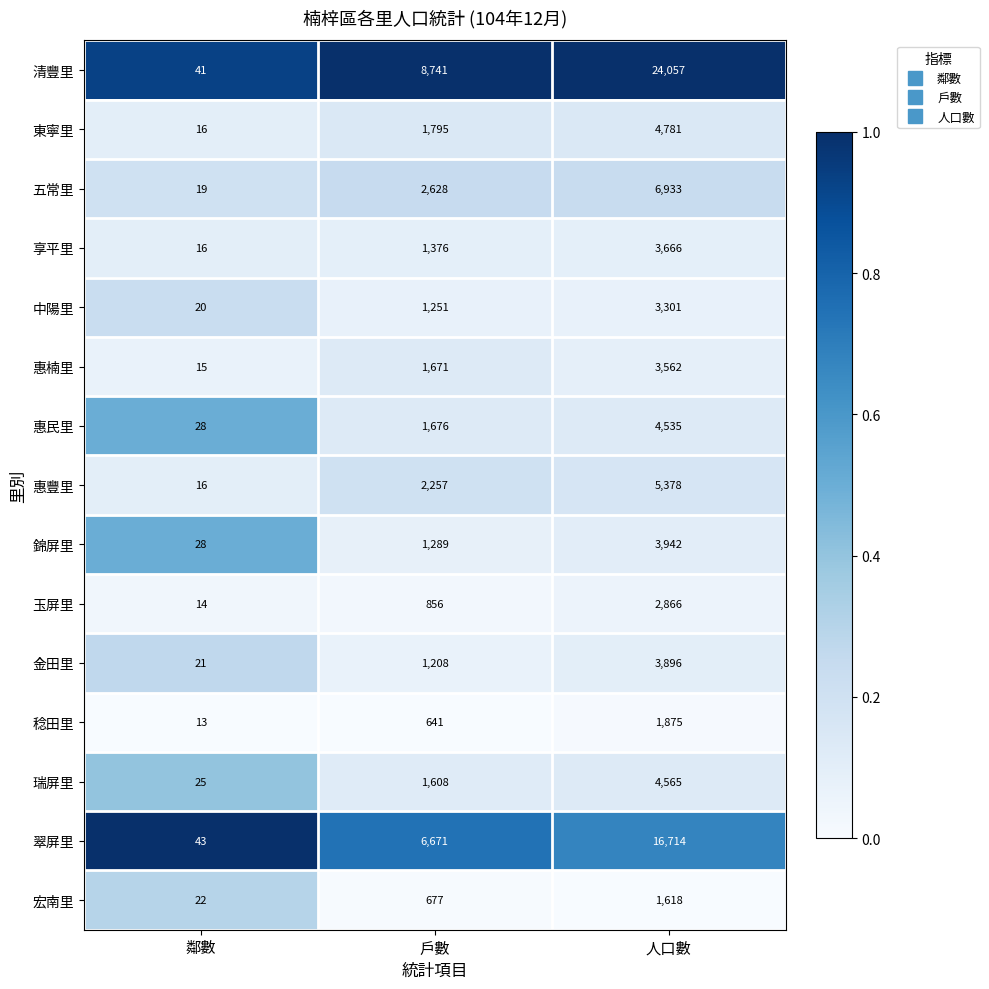

Rank the series at 人口數 from highest to lowest value.

清豐里, 翠屏里, 五常里, 惠豐里, 東寧里, 瑞屏里, 惠民里, 錦屏里, 金田里, 享平里, 惠楠里, 中陽里, 玉屏里, 稔田里, 宏南里